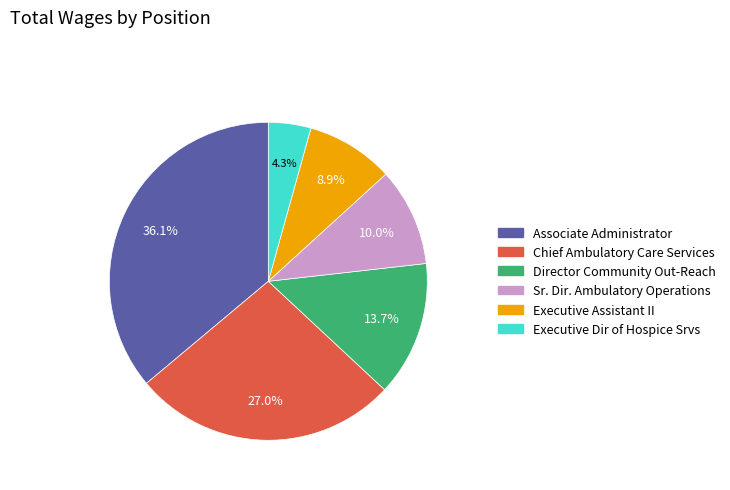

Which has a higher value, Executive Dir of Hospice Srvs or Executive Assistant II?

Executive Assistant II